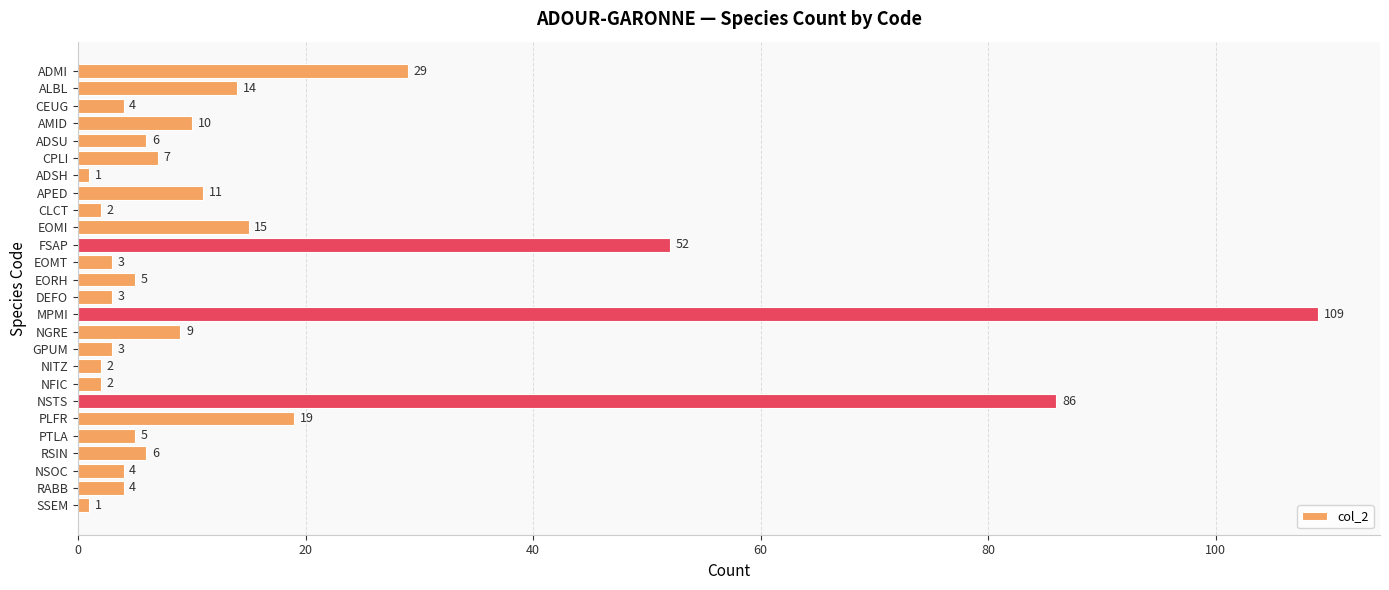

What is the label of the 5th bar from the top?

ADSU